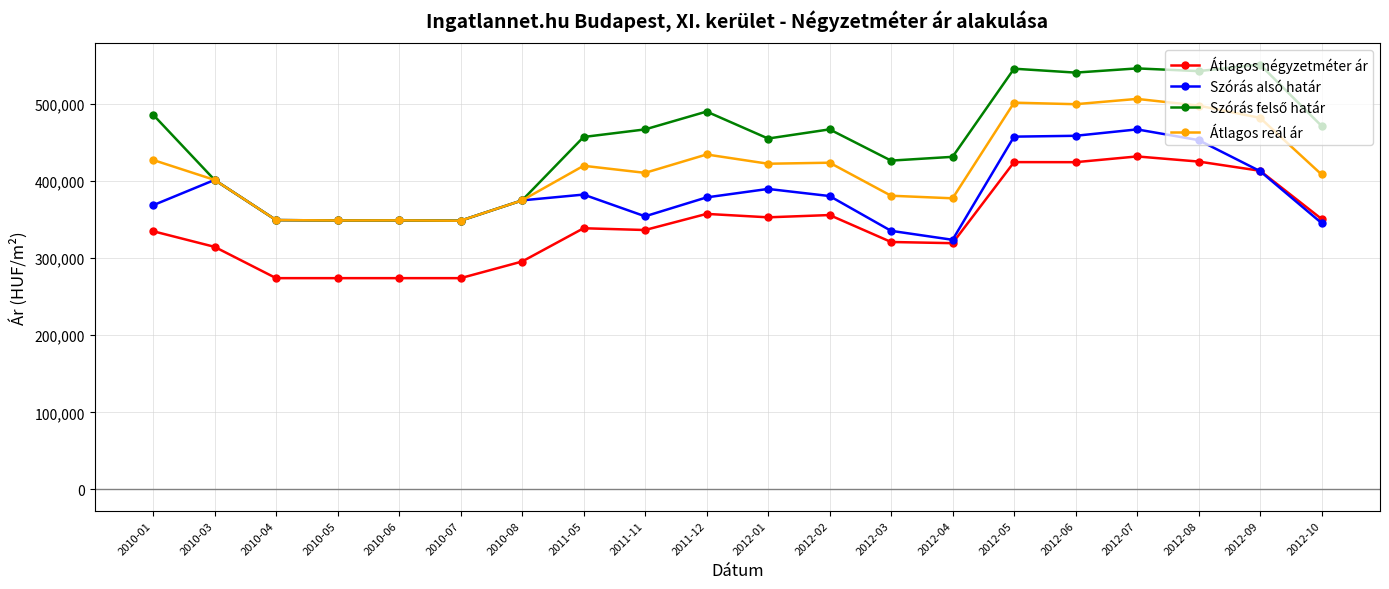

Does the chart display data point markers on the line(s)?

Yes